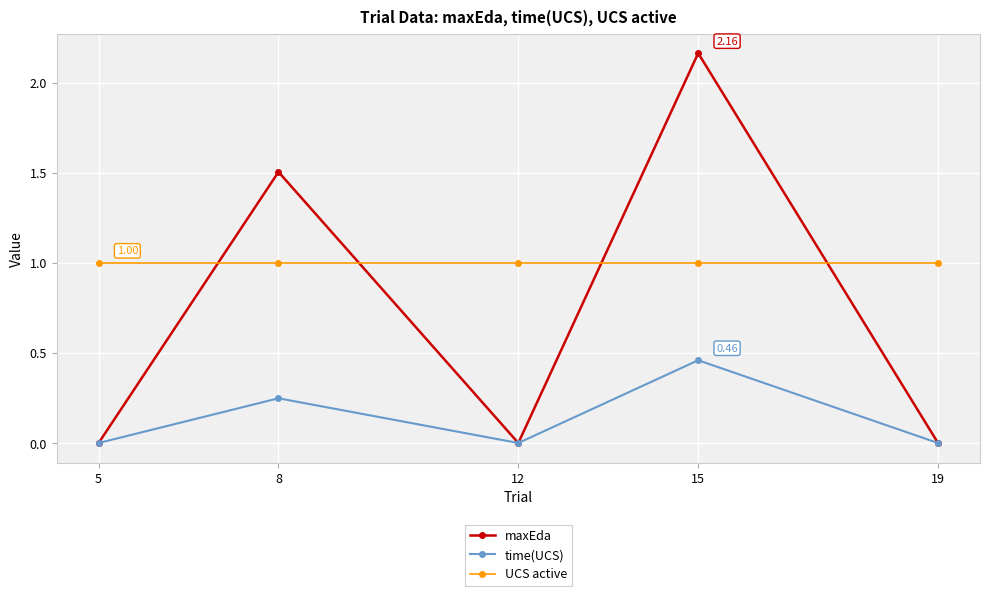

Which series ends up on top after the final intersection of UCS active and maxEda?

UCS active